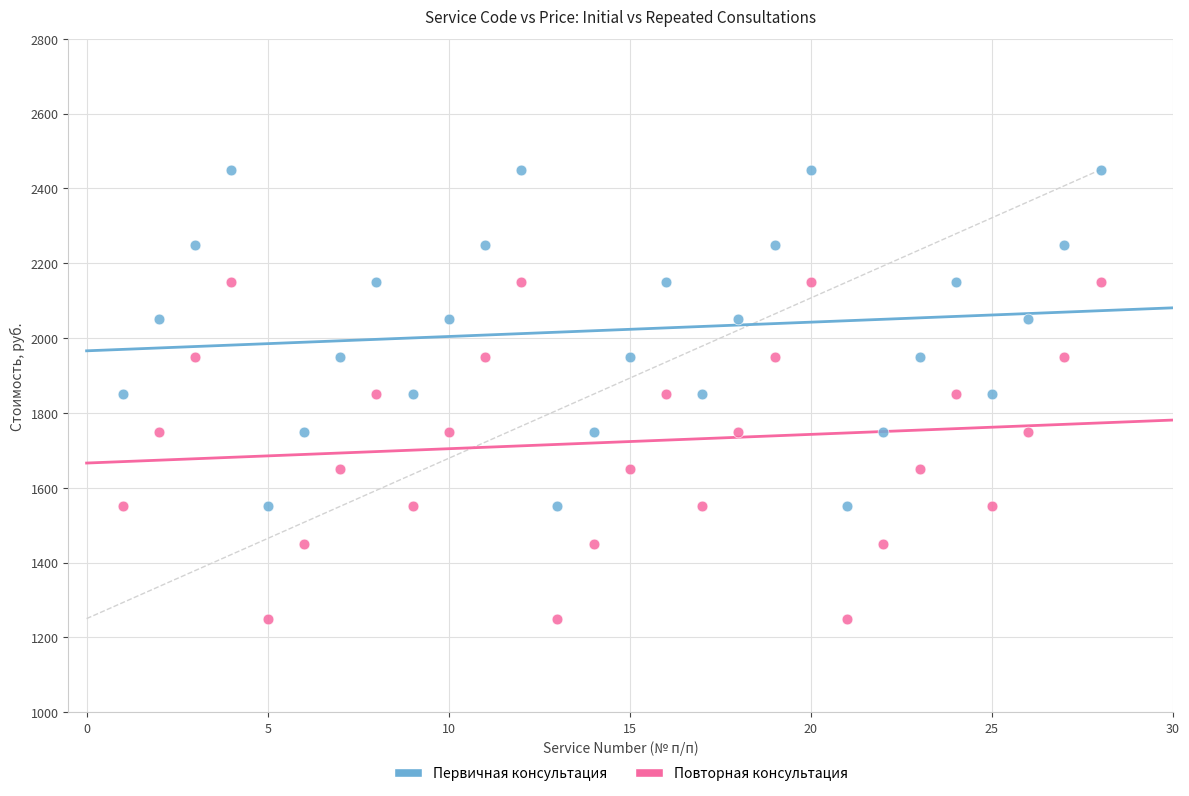

Which series contains the lowest Y value?

Повторная консультация